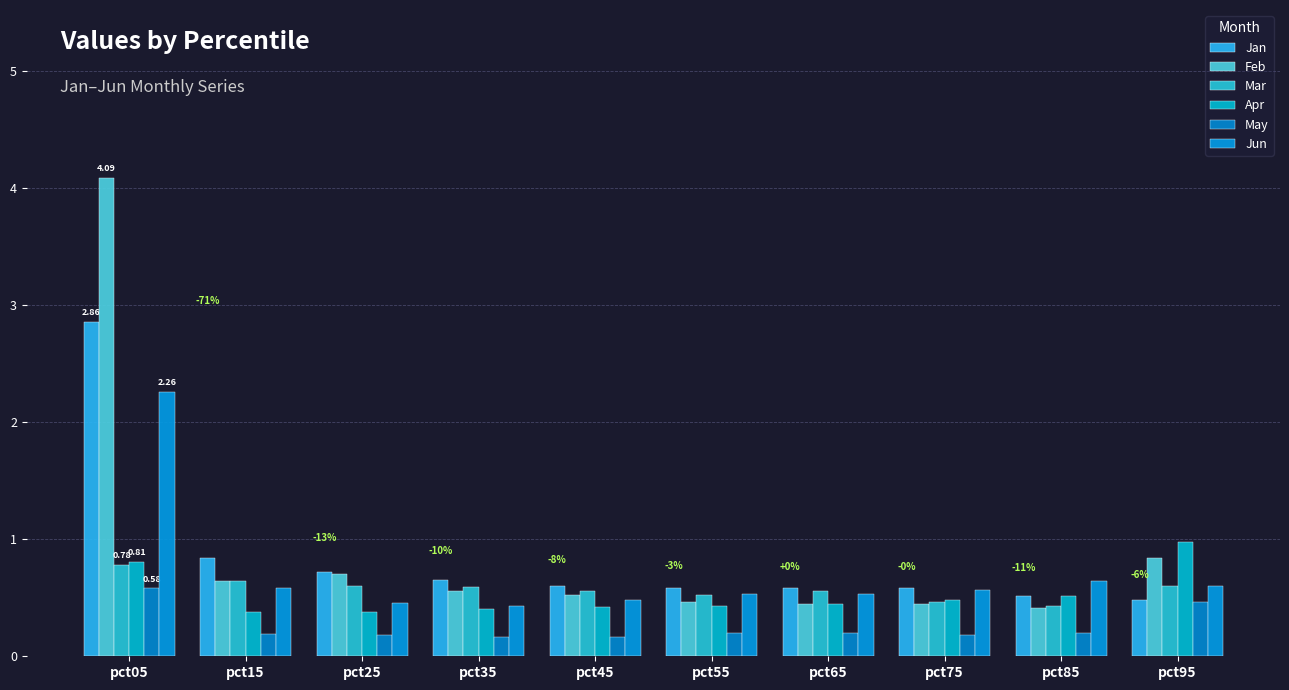

Count the number of categories in the chart.

10